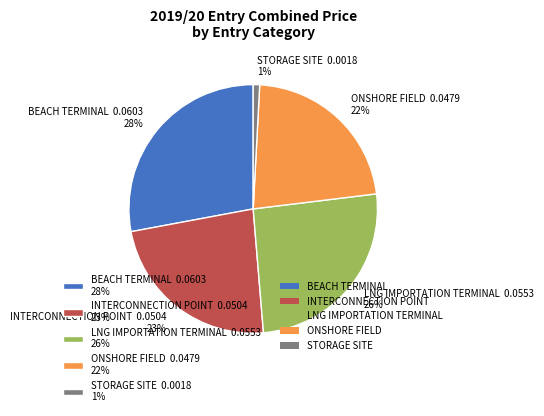

Is the sum of STORAGE SITE 0.0018 1% and ONSHORE FIELD 0.0479 22% greater than half?

No